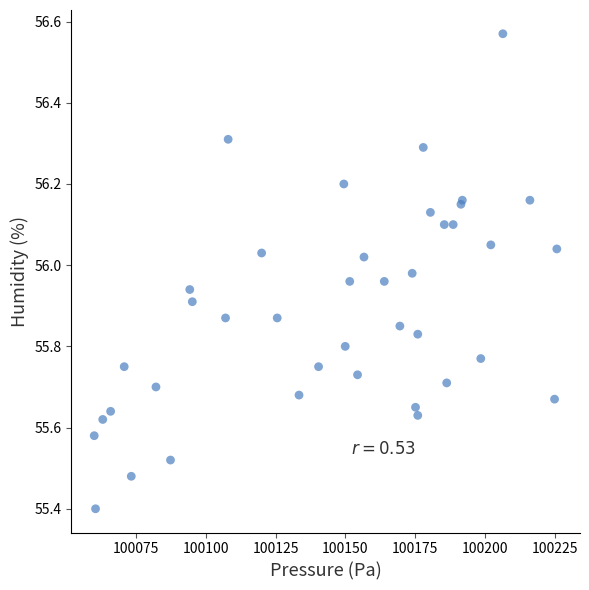

What Y value in the scatter plot is closest to 55?

55.4